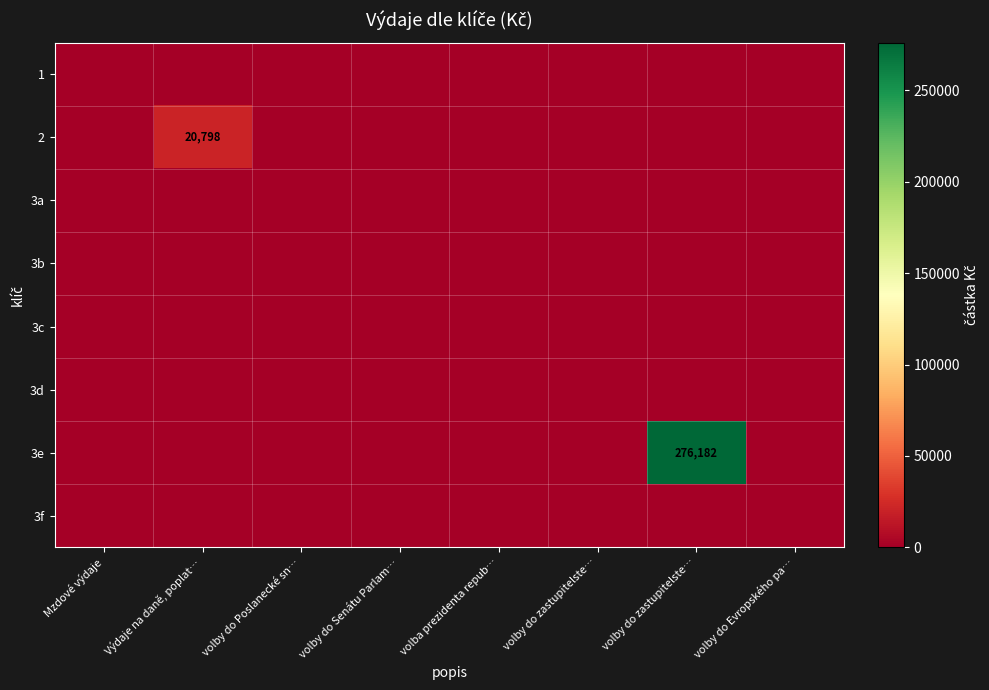

At which label does 3b reach its minimum?

Mzdové výdaje